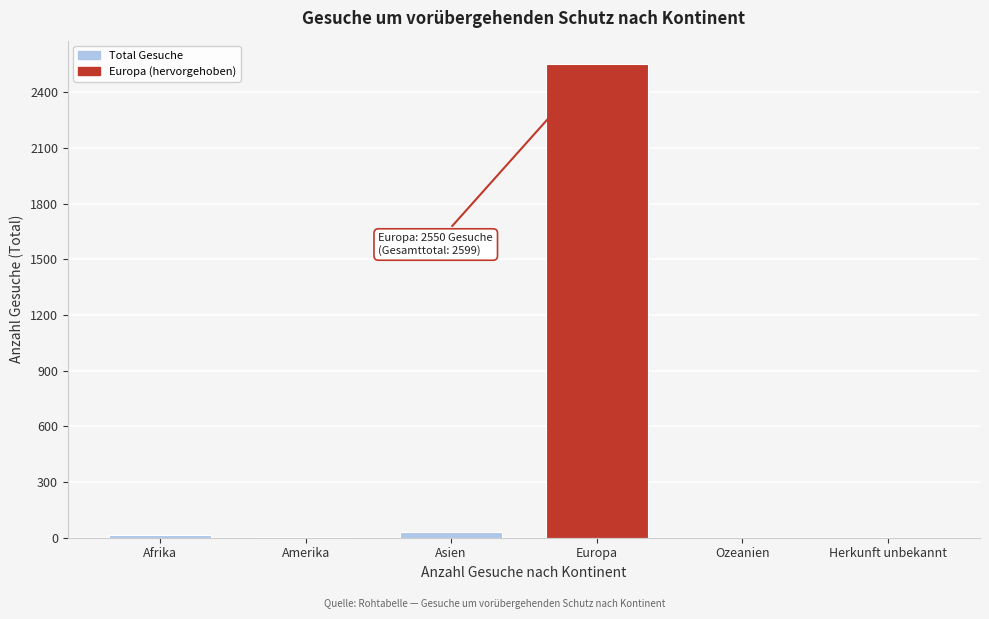

What is the greatest value displayed?

2550